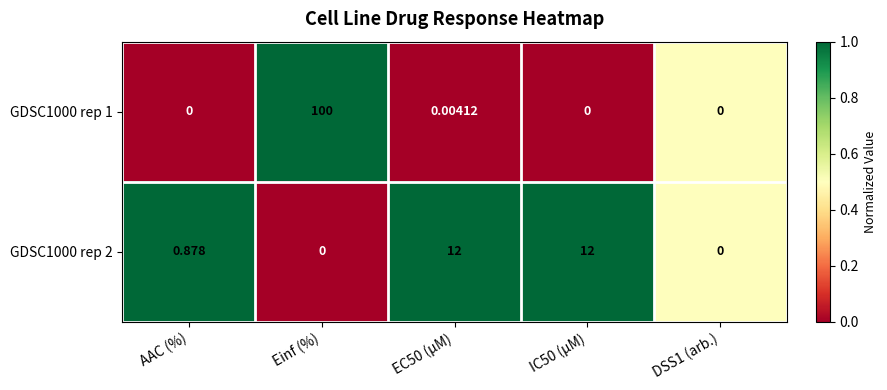

At which category is the sum across all series the highest?

Einf (%)